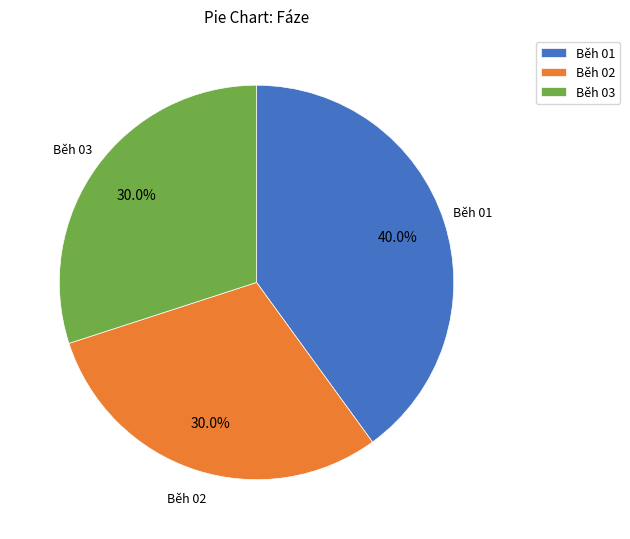

To the nearest percent, what is the difference between the largest and smallest slice percentages?

10%